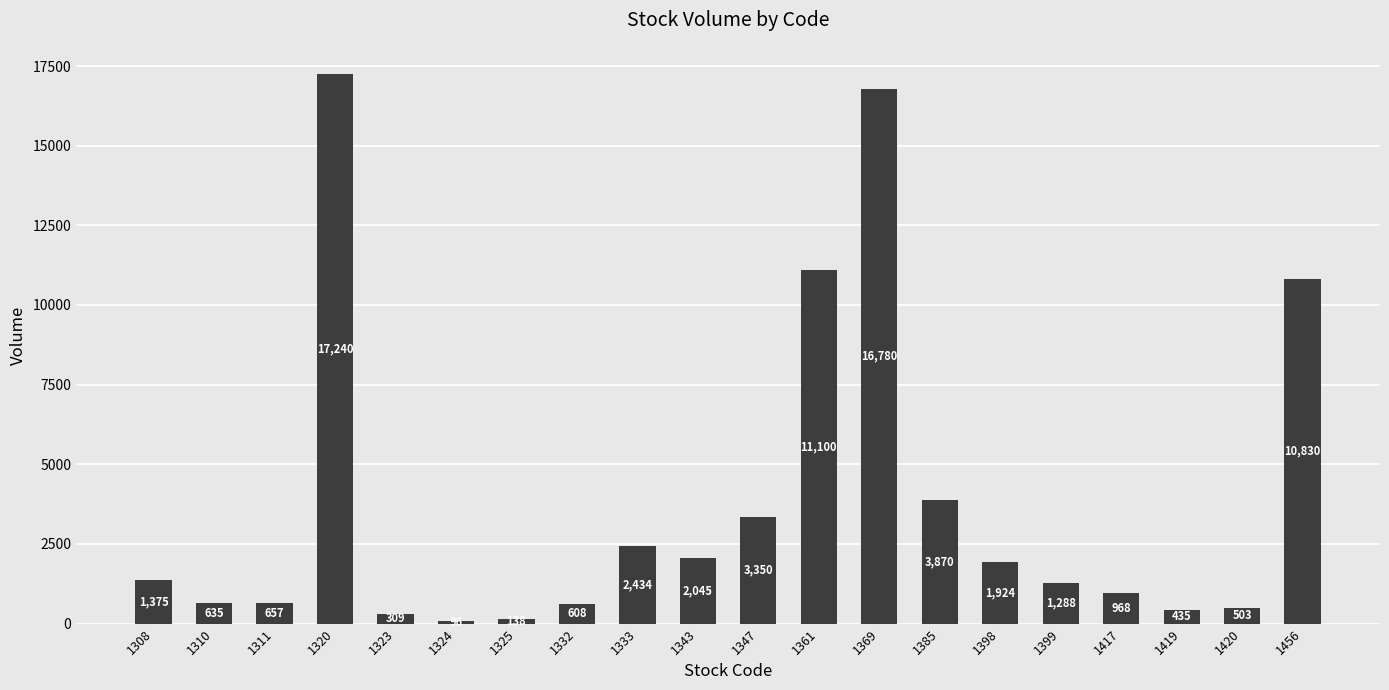

Rank the categories by value from lowest to highest.

1324, 1325, 1323, 1419, 1420, 1332, 1310, 1311, 1417, 1399, 1308, 1398, 1343, 1333, 1347, 1385, 1456, 1361, 1369, 1320